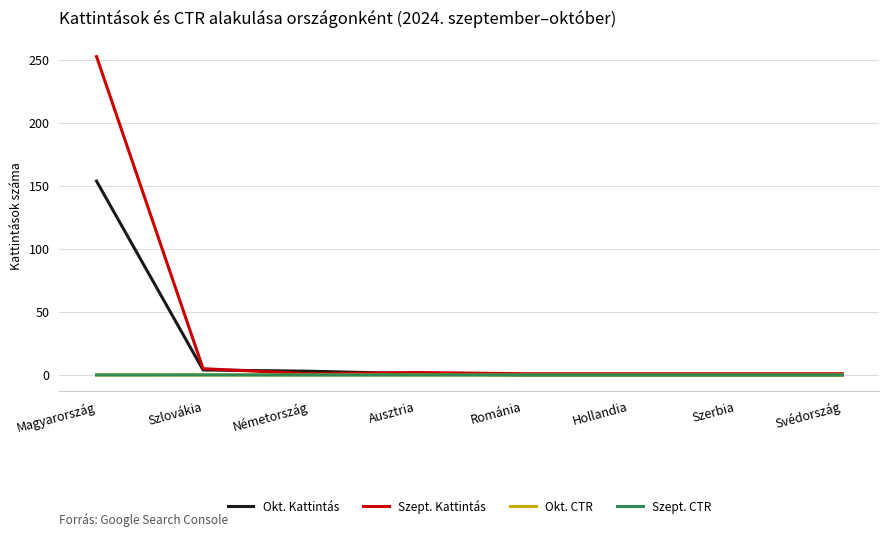

Which category has the highest value across all series?

Magyarország